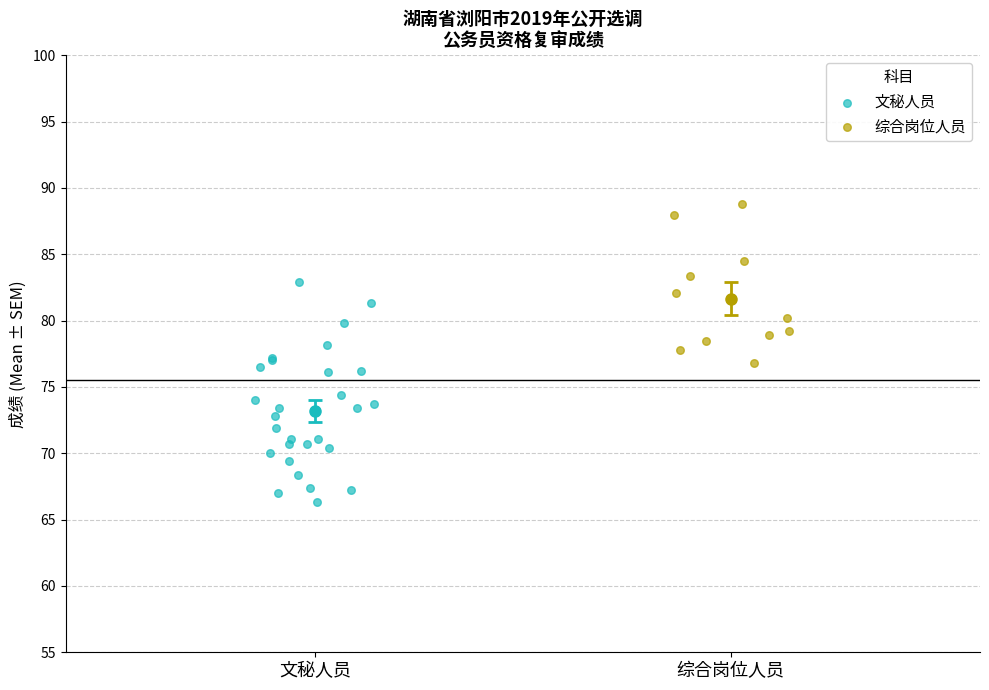

Which series reaches the minimum Y coordinate?

文秘人员